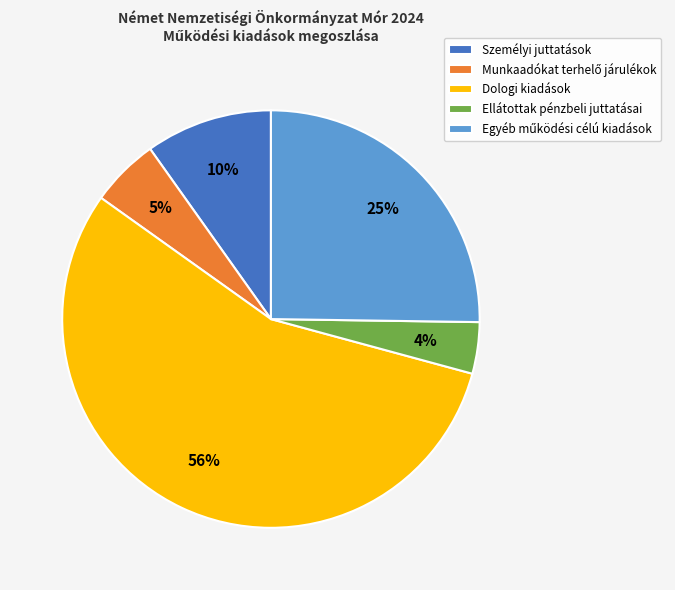

Which has a higher value, Személyi juttatások or Dologi kiadások?

Dologi kiadások